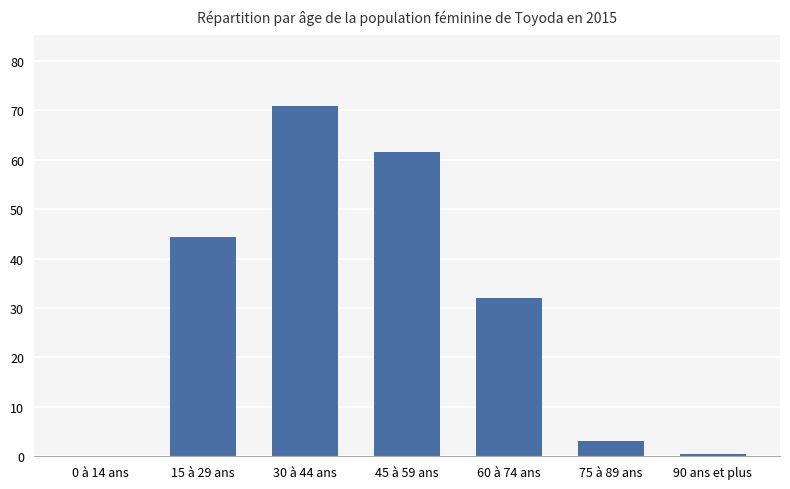

What is the sum of the values at 45 à 59 ans and 60 à 74 ans?

93.6